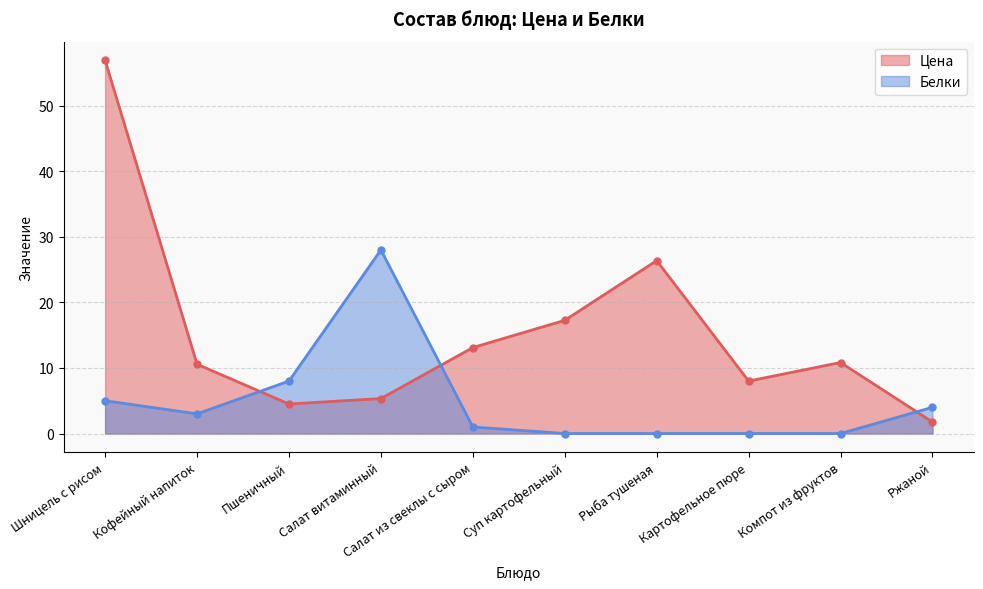

True or false: Белки has more than 1 points higher than both neighbors.

False